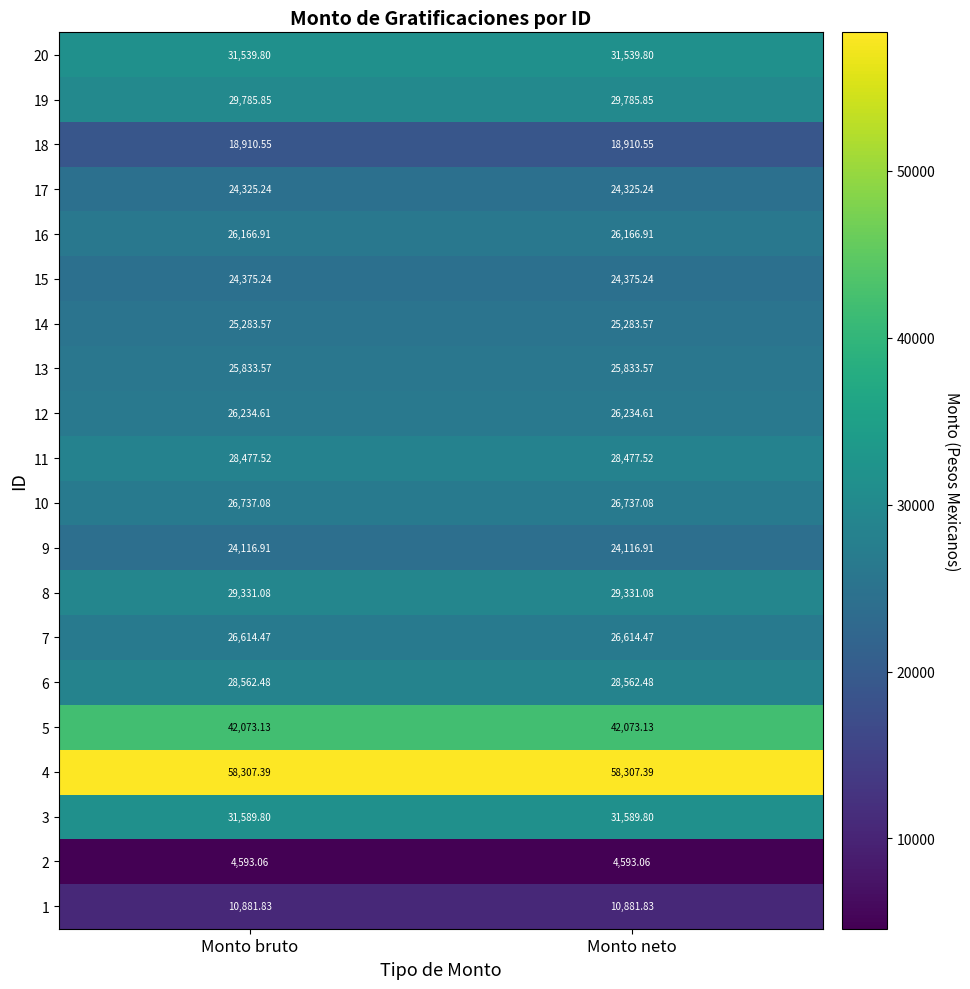

How many series are shown in this chart?

20